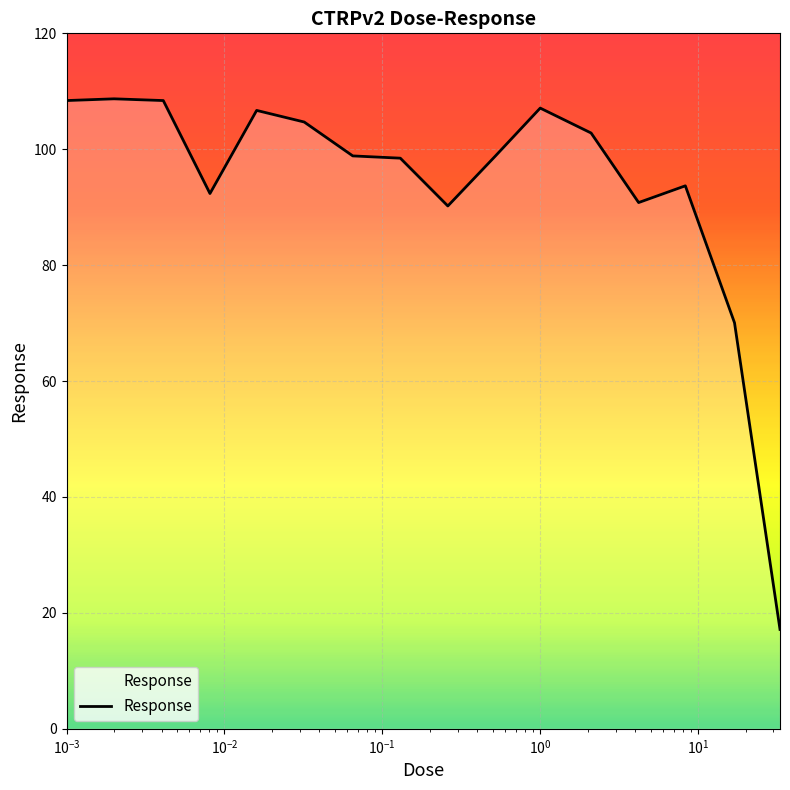

Does the chart have visible grid lines?

Yes